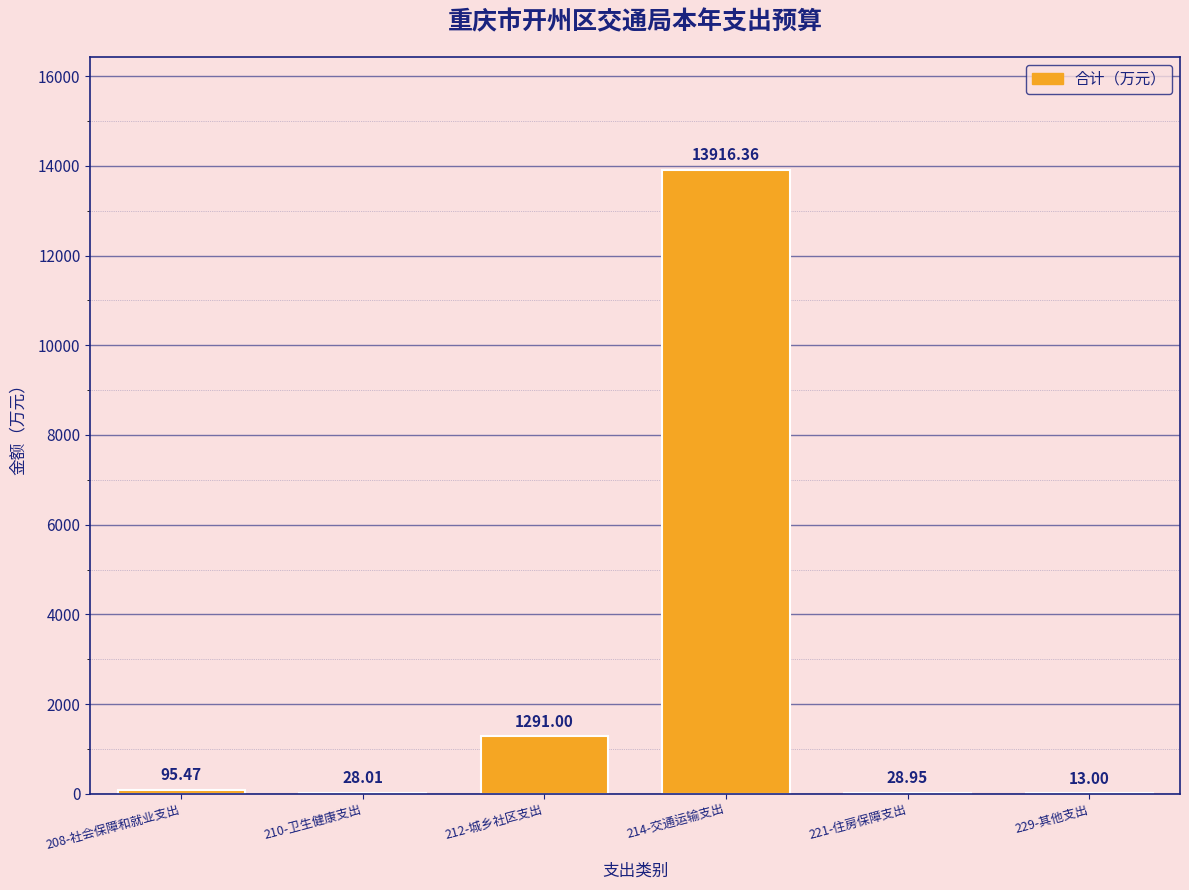

Which has a higher value, 229-其他支出 or 221-住房保障支出?

221-住房保障支出